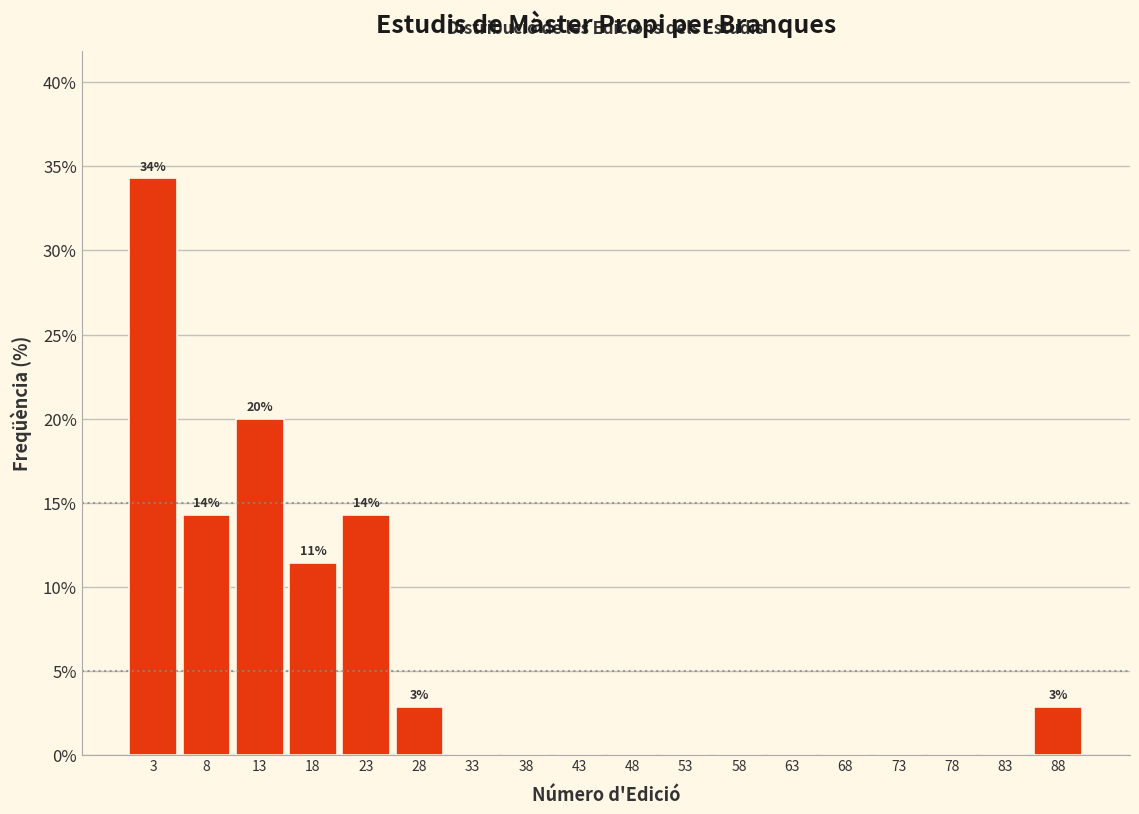

Over which range of the x-axis is the bar tallest?

1.0 to 6.0